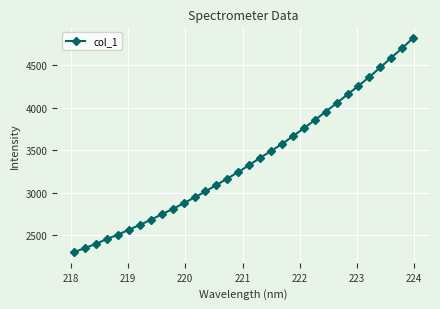

What is the sum of all values?

108234.5